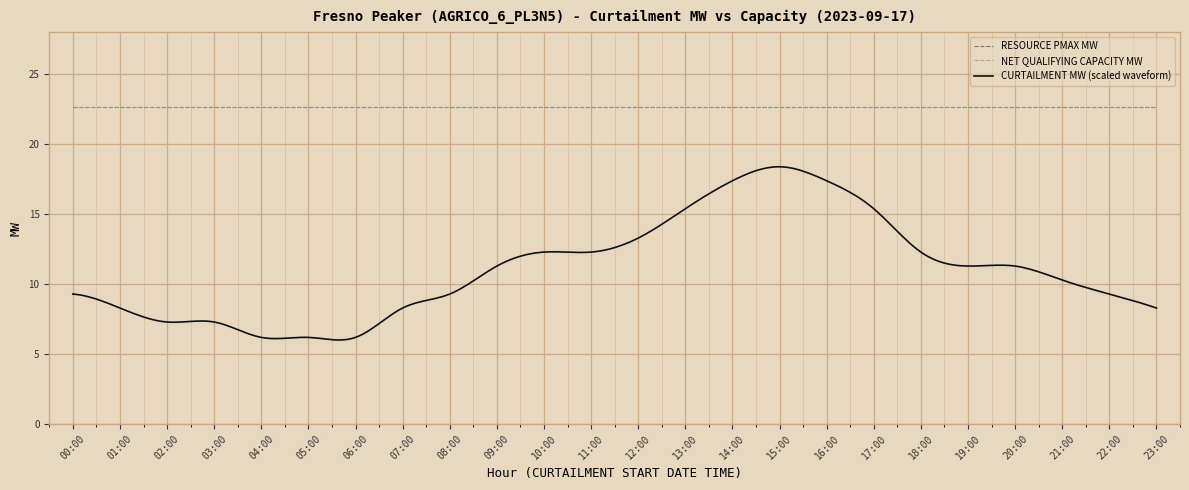

How many distinct data groups are displayed?

3